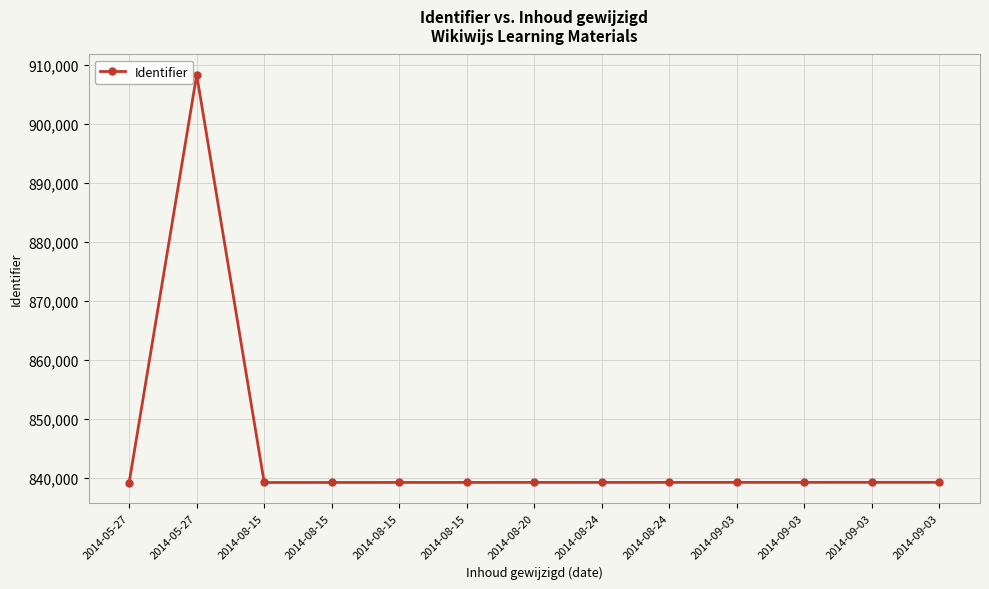

What is the difference between the maximum and minimum values?

69119